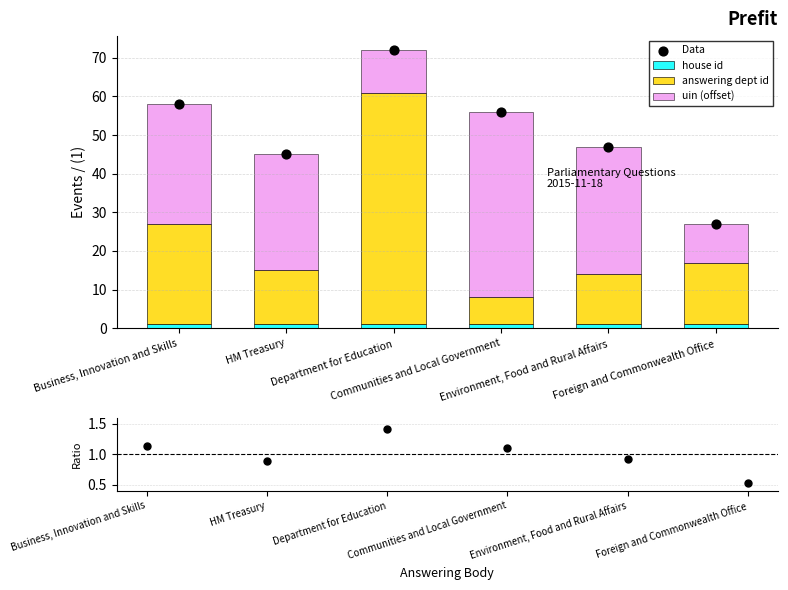

Which series contains the highest Y value?

Data